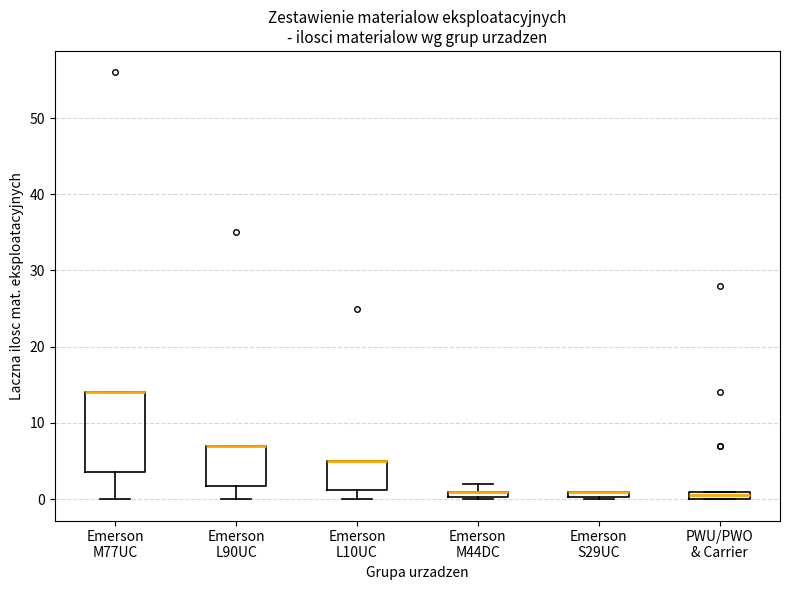

Comparing the boxes themselves (not the whiskers), which one is the tallest?

Emerson M77UC